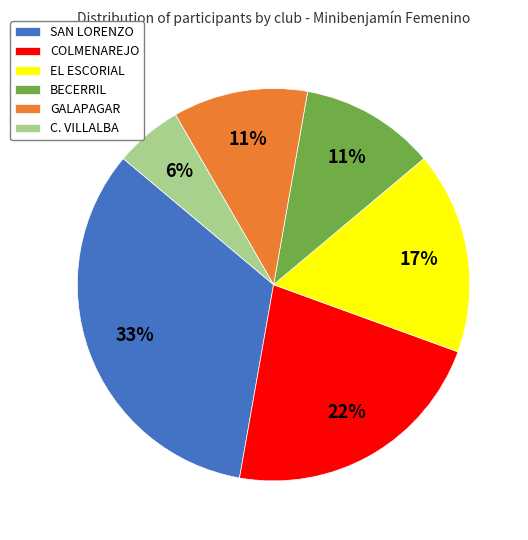

What is the smallest slice in the pie chart?

C. VILLALBA